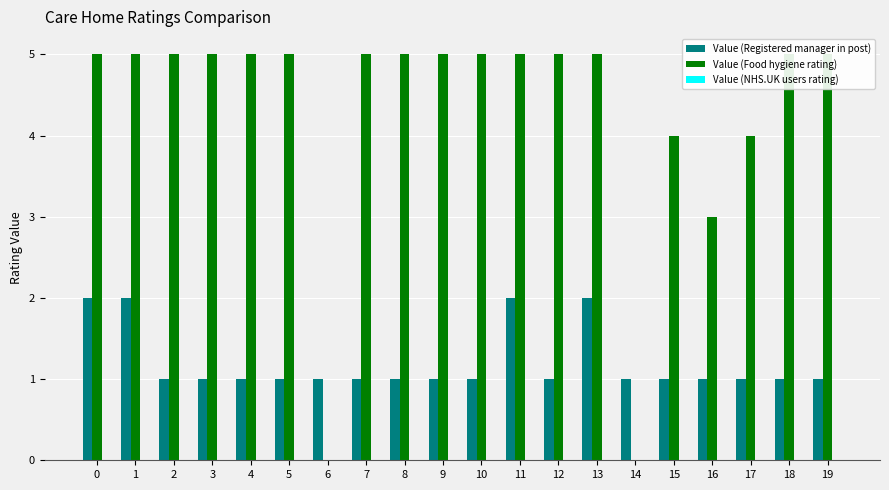

What are all the series names shown in the legend?

Value (Registered manager in post), Value (Food hygiene rating), Value (NHS.UK users rating)